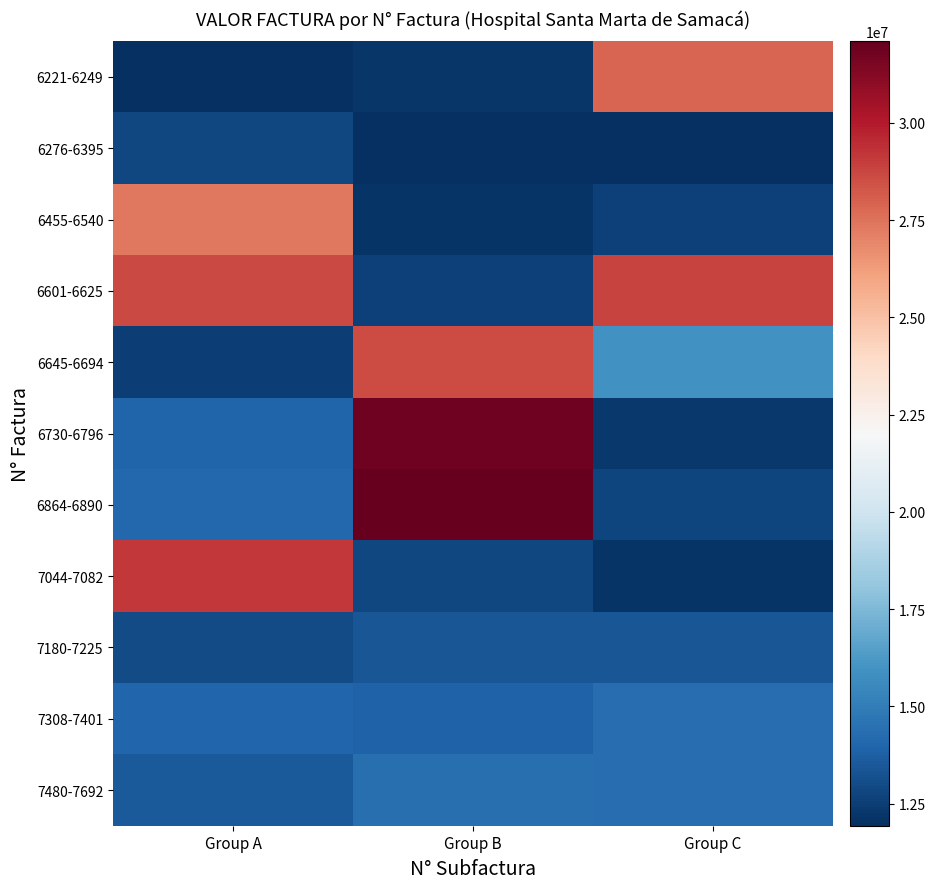

Which has a higher value, Group A or Group C?

Group C